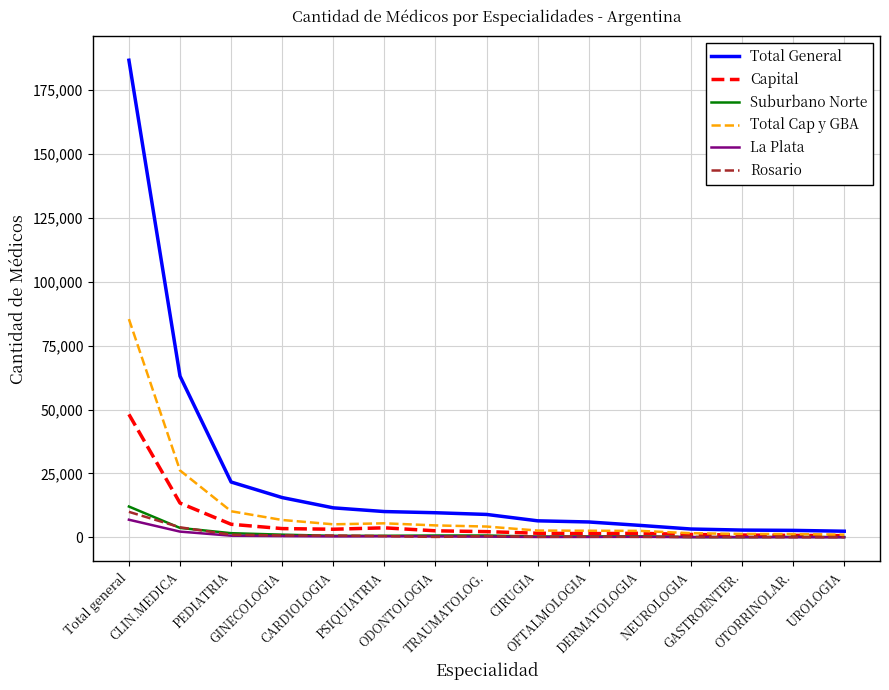

What is the lowest value of the Capital series?

692